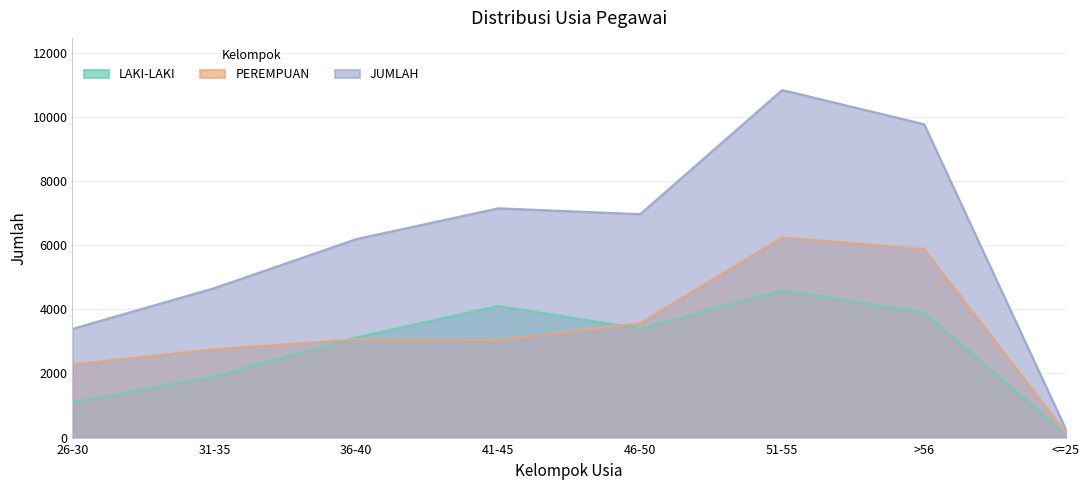

What is the sum of all PEREMPUAN values?

26977